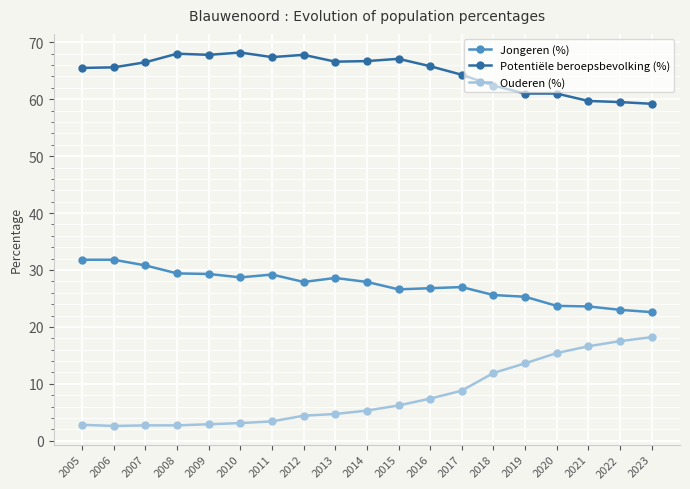

At which label is Potentiële beroepsbevolking (%) closest to 63?

2018